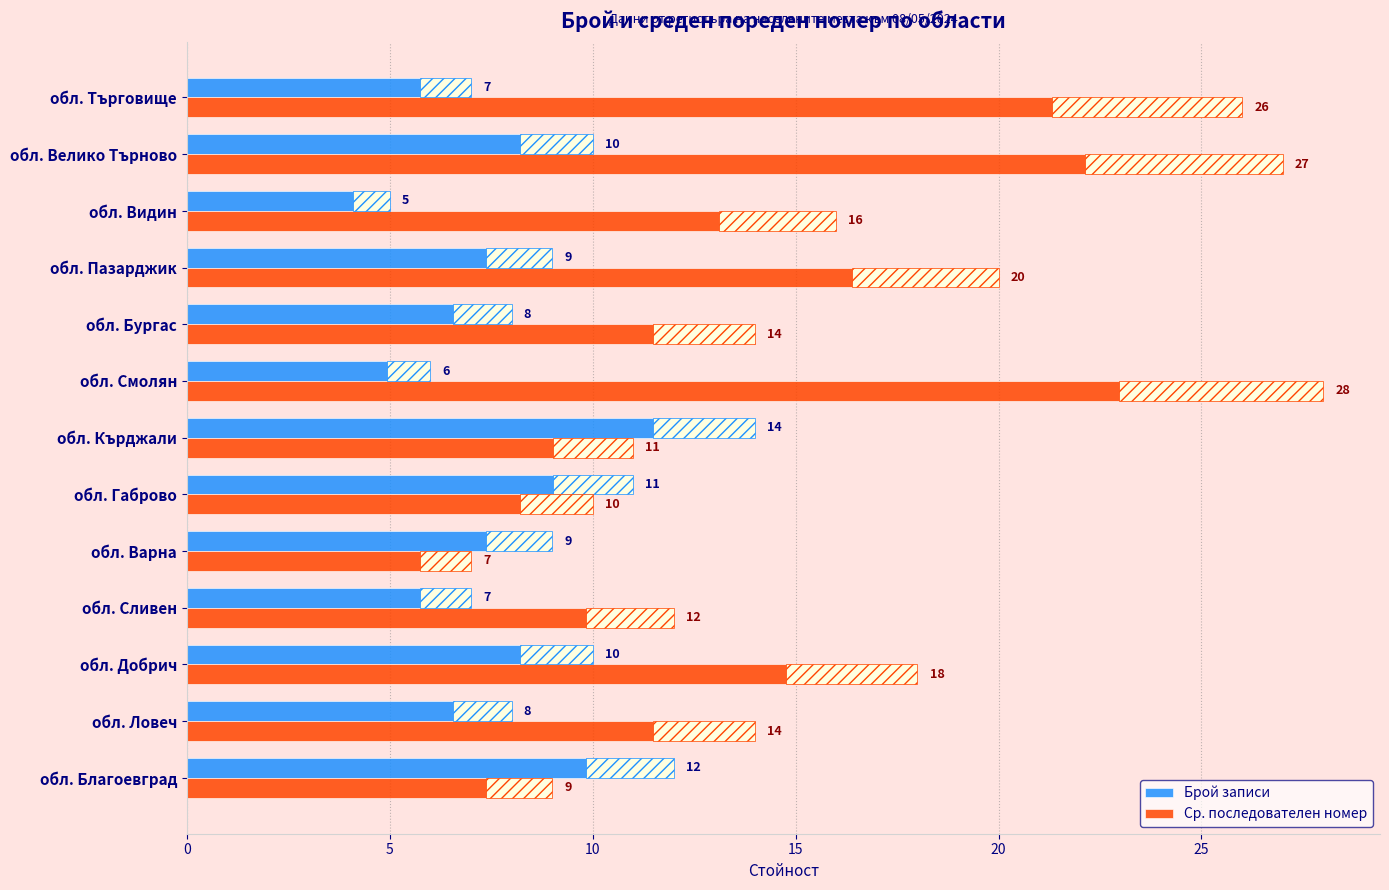

What is the difference between the highest and lowest values at обл. Търговище?

19